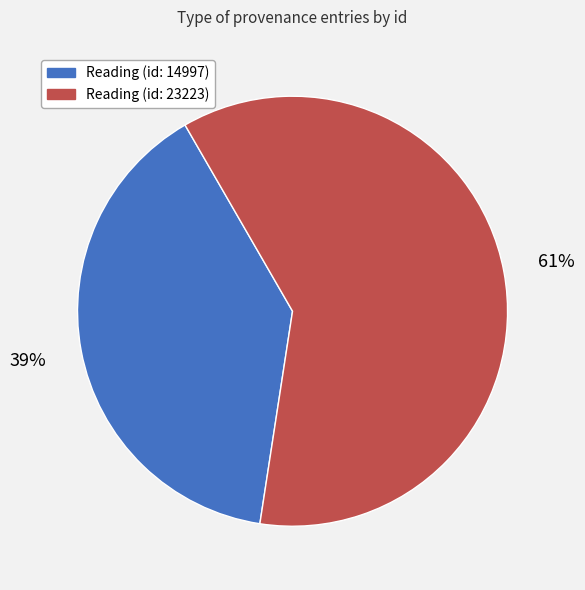

To the nearest percent, what portion does Reading (id: 14997) represent?

39%